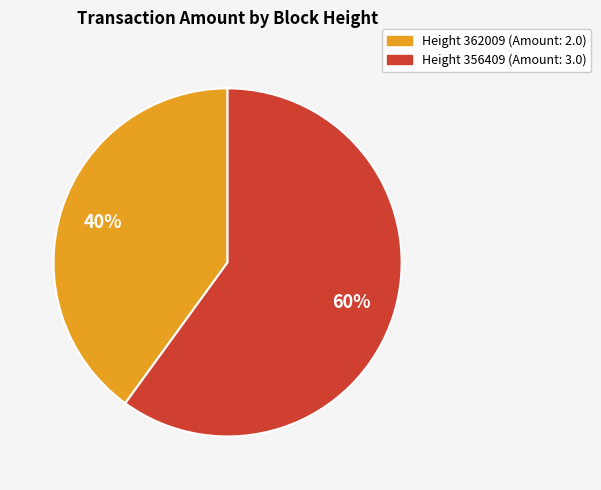

Count the number of slices in the pie.

2